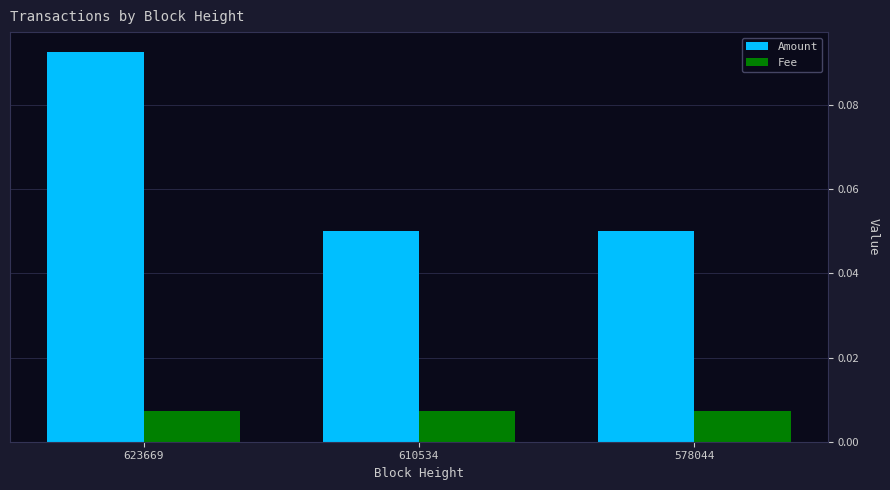

Which series has the widest spread of values?

Amount